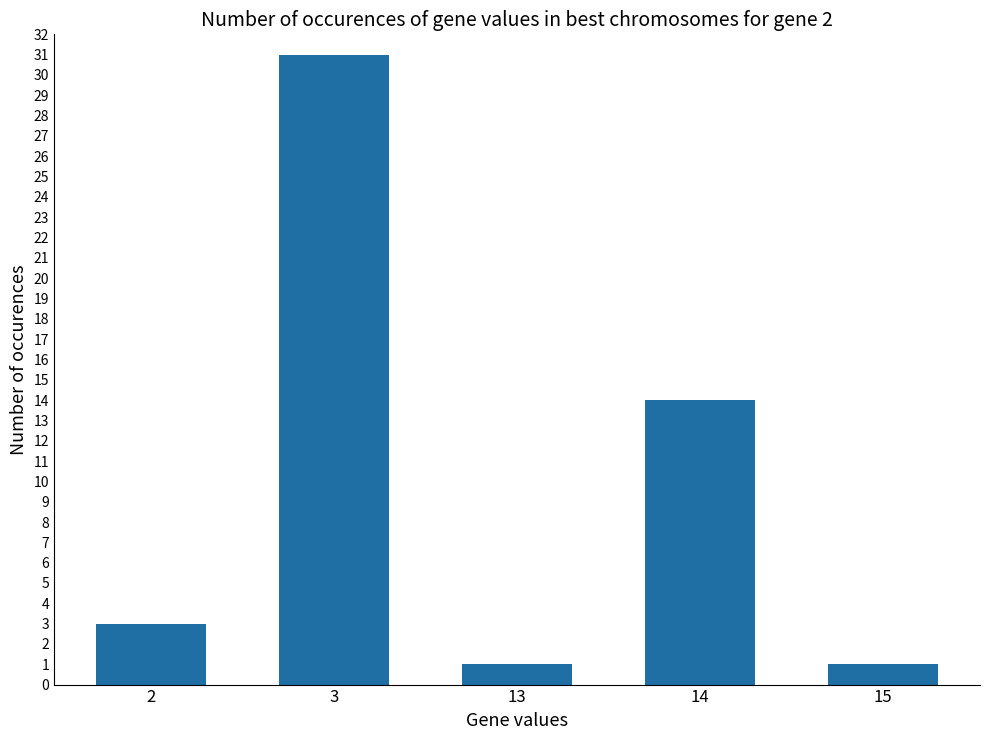

Is it true that the value at 3 is 12?

False